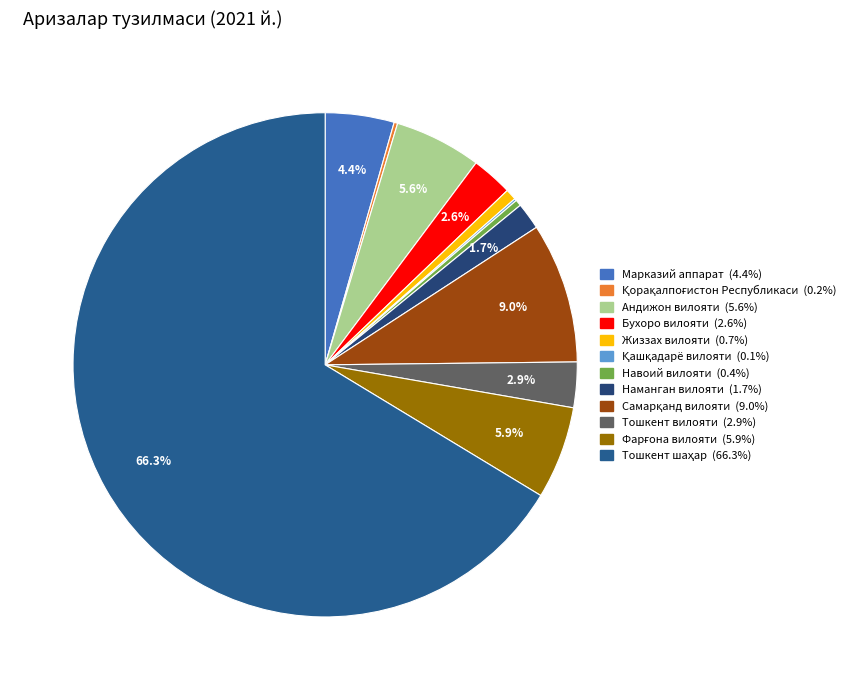

How many slices are in this pie chart?

12